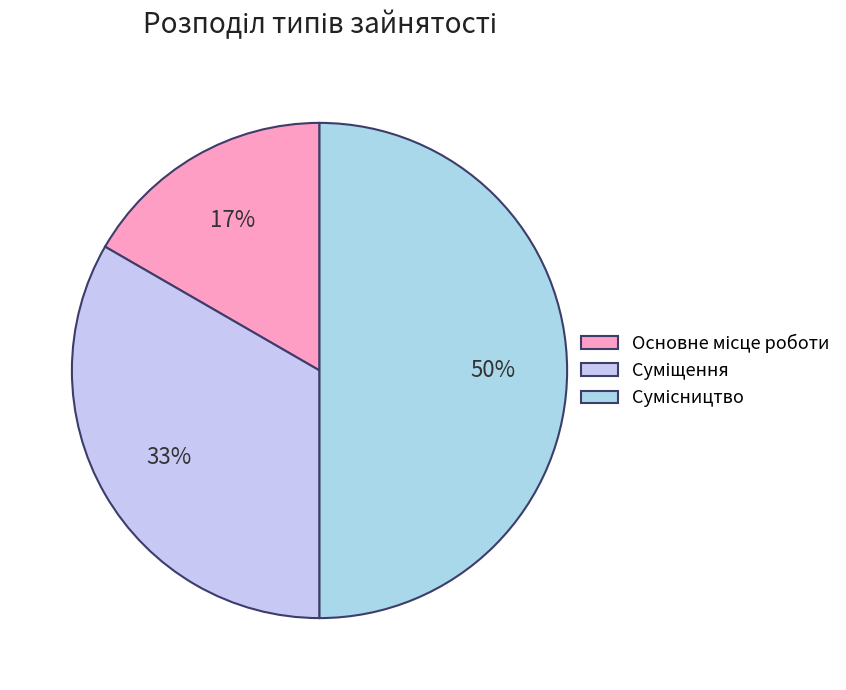

To the nearest percent, what is the difference between the Суміщення and Основне місце роботи slice percentages?

17%